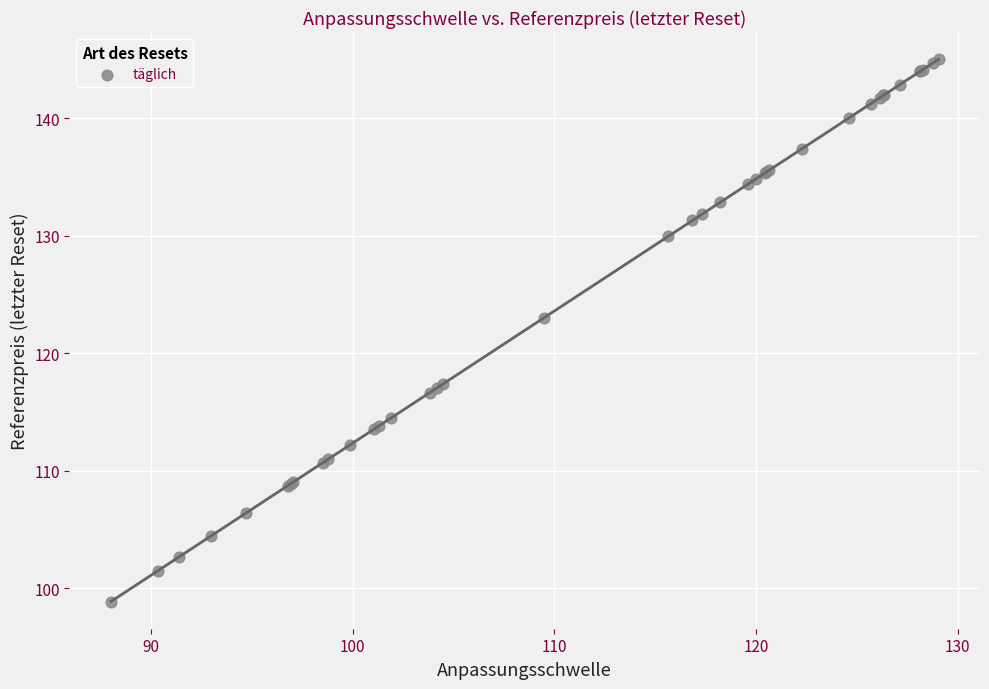

What Y value in the scatter plot is closest to 121?

123.0